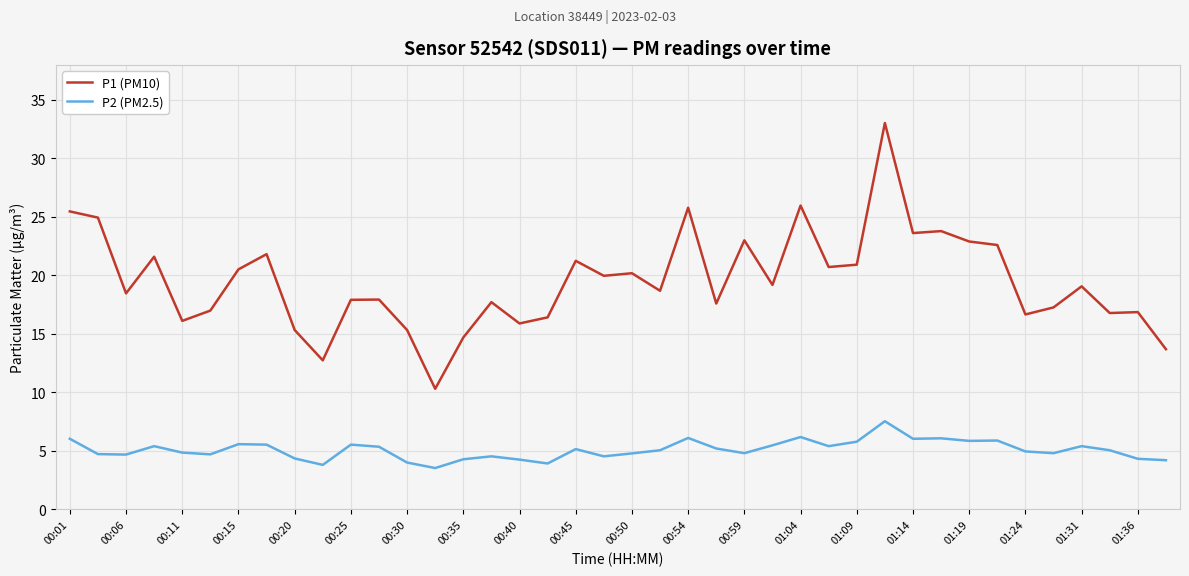

Which series has the largest total across all categories?

P1 (PM10)